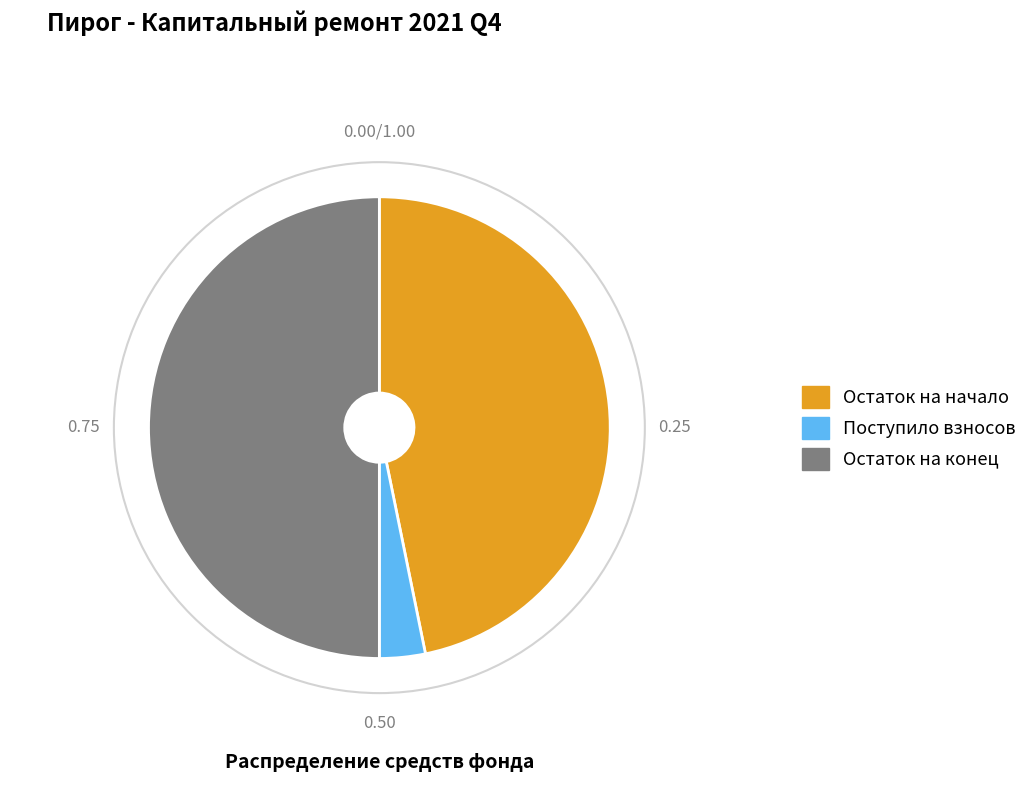

Is it true that Поступило взносов is 10% of the pie?

False